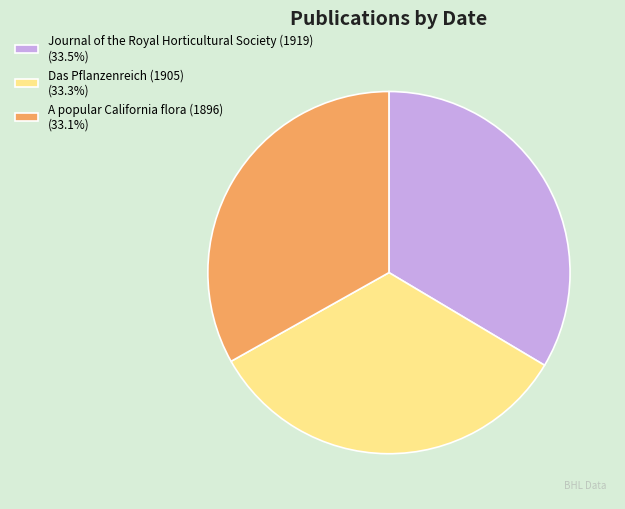

True or false: A popular California flora (1896) accounts for 40% of the total.

False